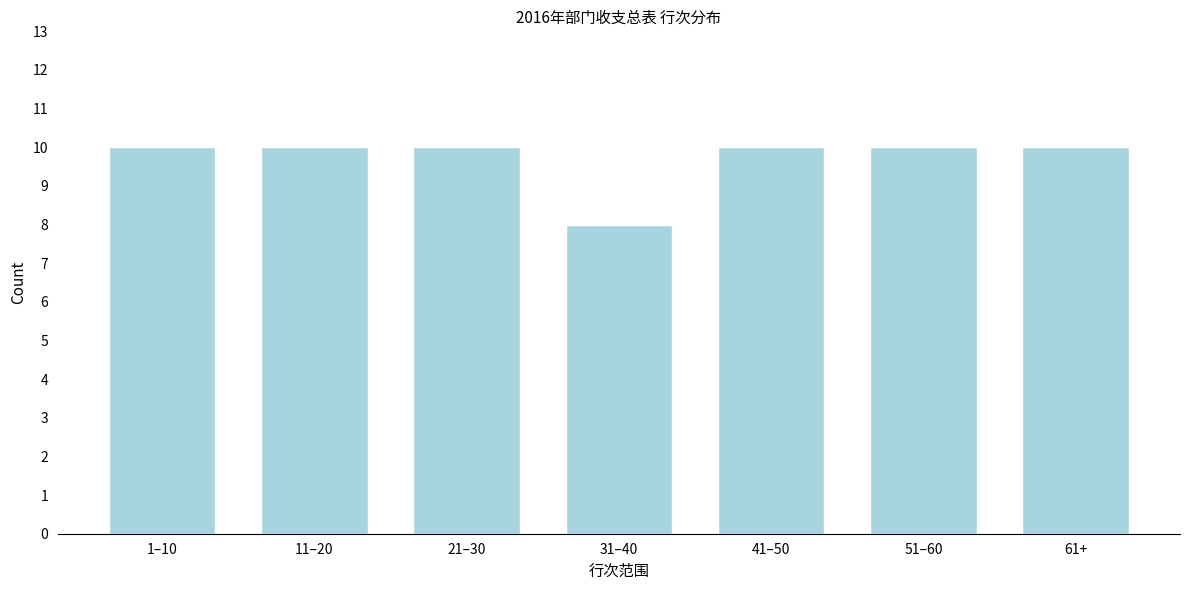

Reading left to right, transcribe all the data shown in this chart.

10	10	10	8	10	10	10